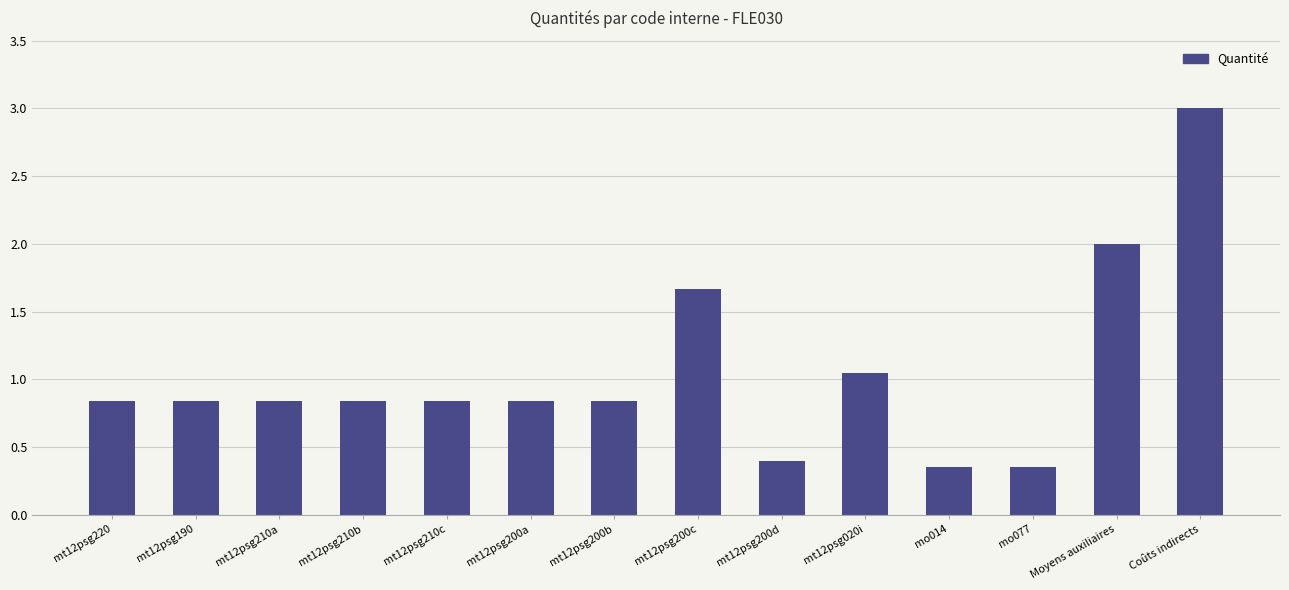

What is the sum of all values?

14.7